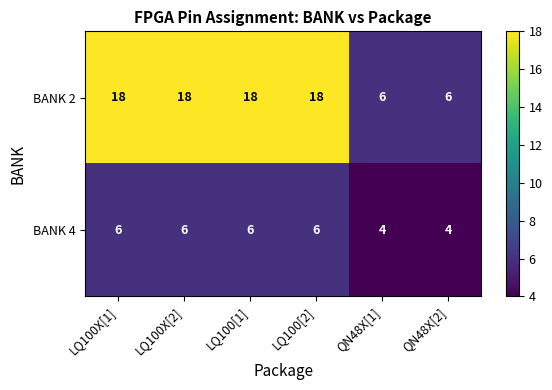

Reading right to left, extract all data points from this chart.

BANK 2: QN48X[2]=6	QN48X[1]=6	LQ100[2]=18	LQ100[1]=18	LQ100X[2]=18	LQ100X[1]=18
BANK 4: QN48X[2]=4	QN48X[1]=4	LQ100[2]=6	LQ100[1]=6	LQ100X[2]=6	LQ100X[1]=6